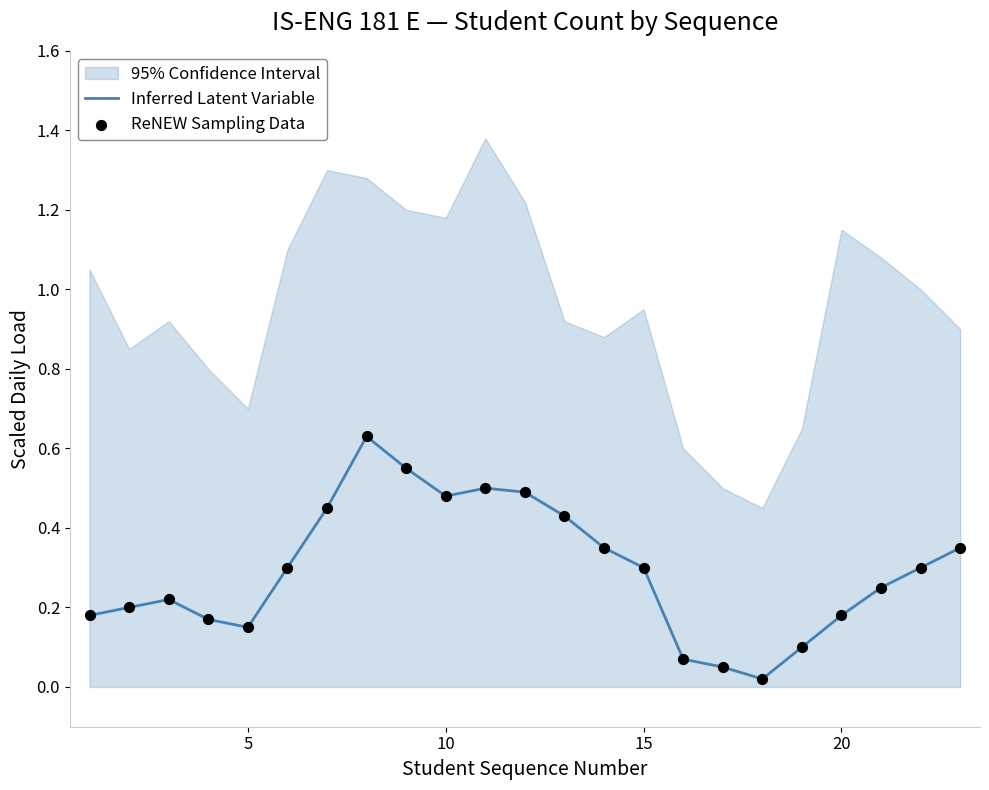

Which series contains the lowest Y value?

Inferred Latent Variable